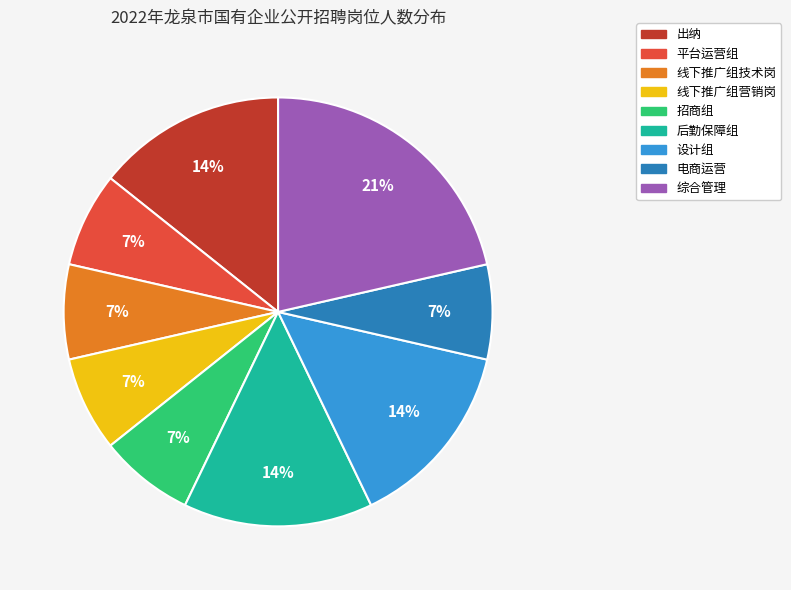

Is there a majority slice in this chart?

No